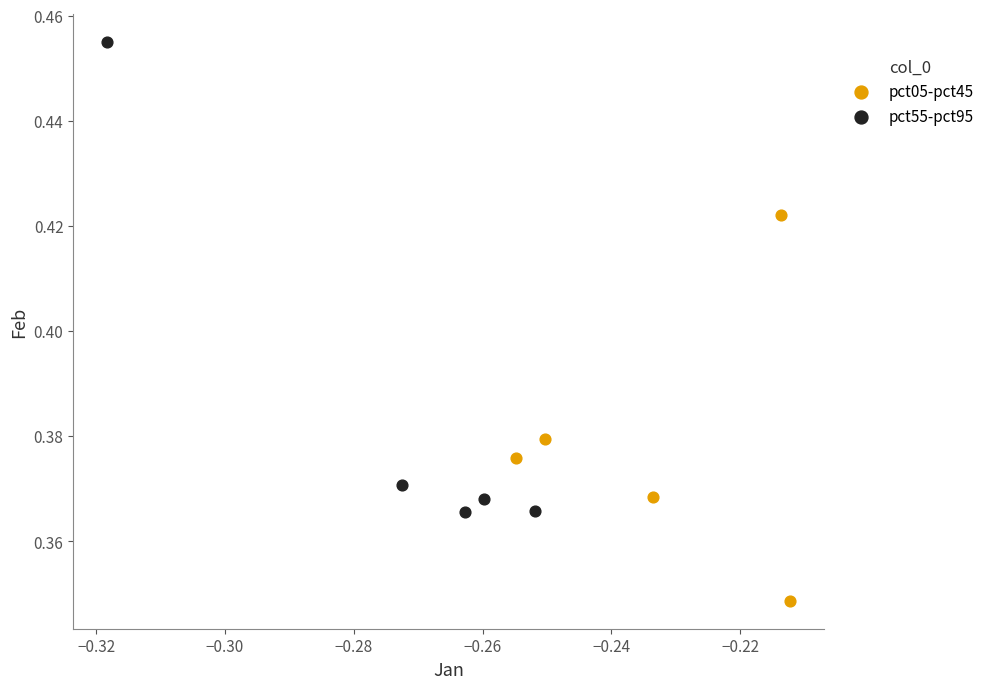

Which series has the widest spread of Y values?

pct55-pct95